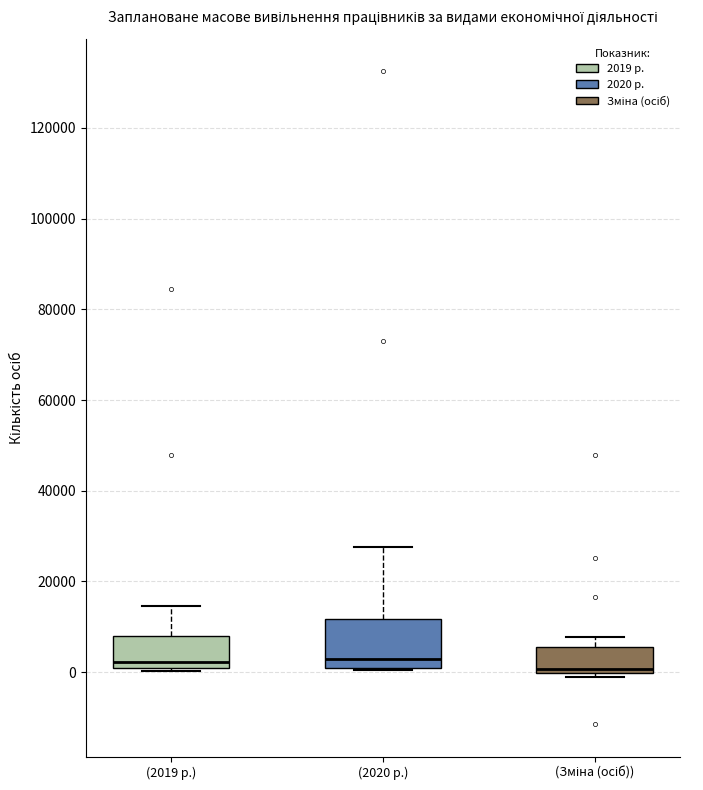

Where does the upper whisker of the box for (Зміна (осіб)) end on the y-axis? The values are not printed on the chart, so give them approximately, as read against the axis.

8000